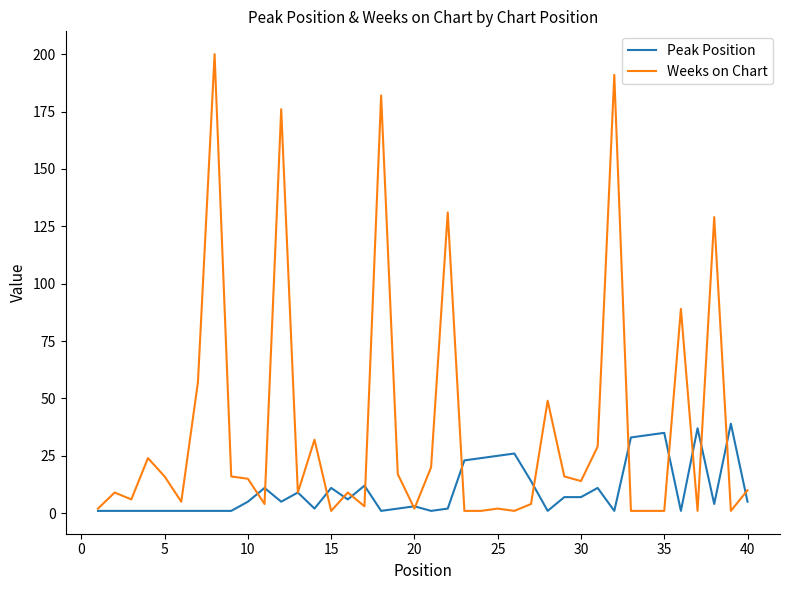

Which series has the widest spread of values?

Weeks on Chart